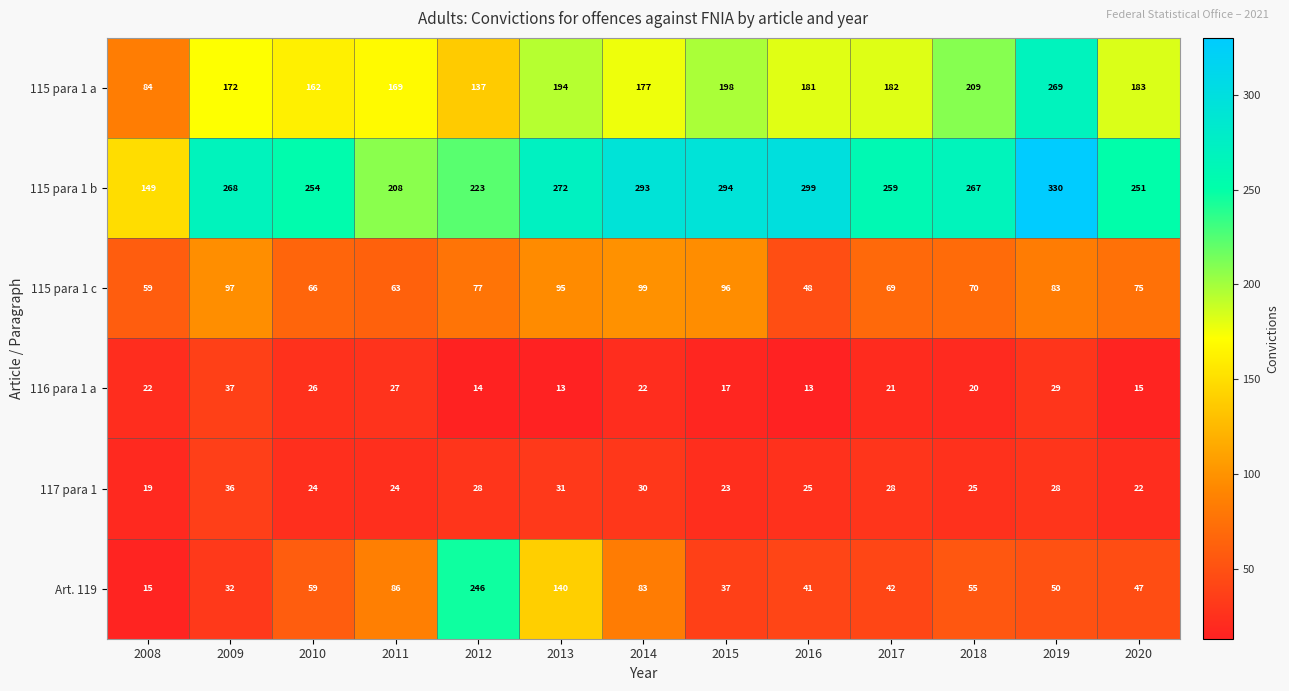

Which category has the lowest value in the 115 para 1 c series?

2016